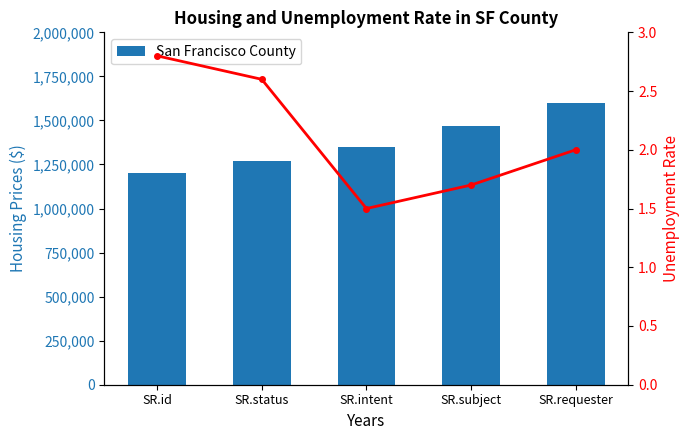

True or false: San Francisco County has a value of 1270000.0 at SR.status.

True